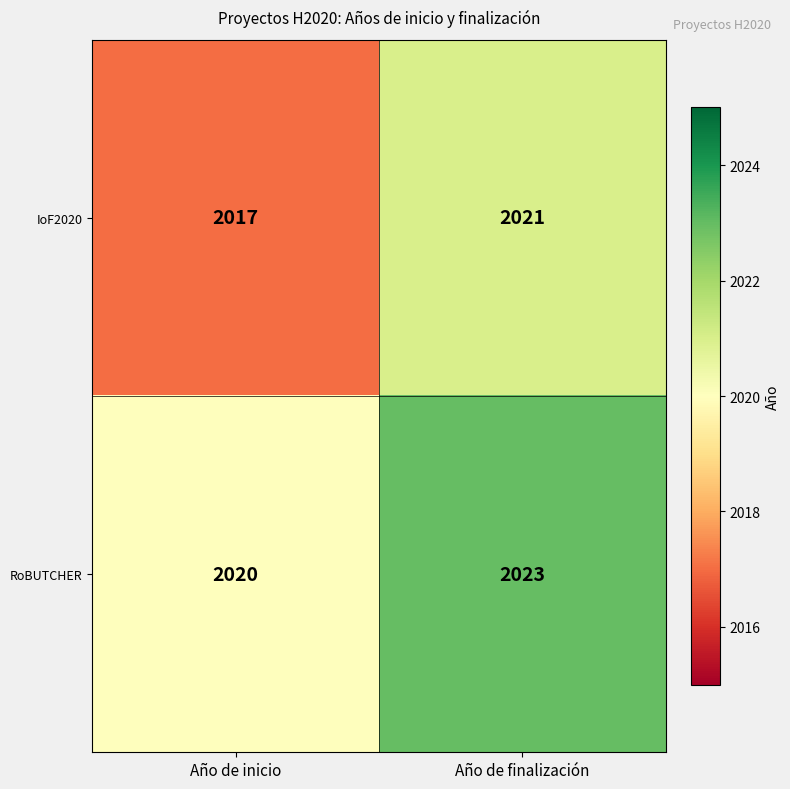

List the series in order of their peak value, highest first.

RoBUTCHER, IoF2020